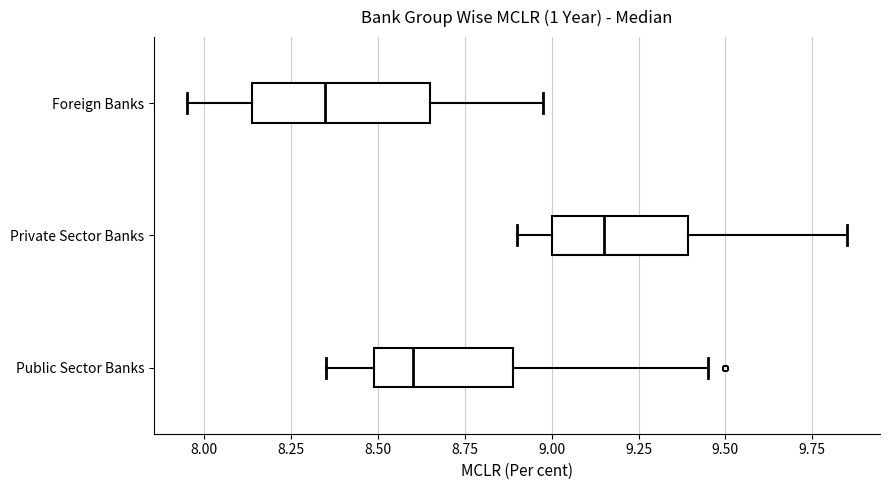

Where is the right edge of the box for Public Sector Banks on the x-axis? The values are not printed on the chart, so give them approximately, as read against the axis.

8.90